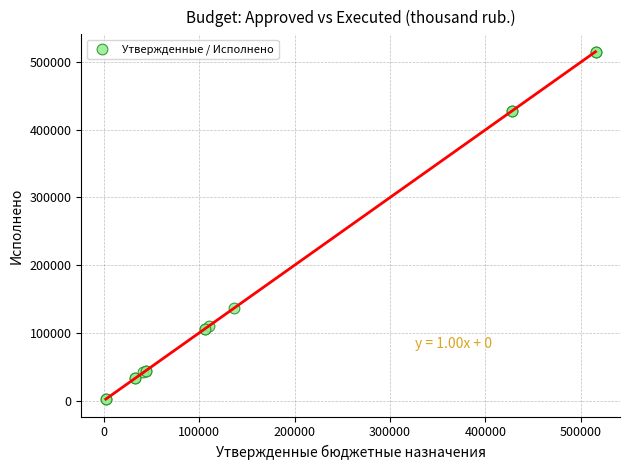

What Y value in the scatter plot is closest to 258708?

136881.9